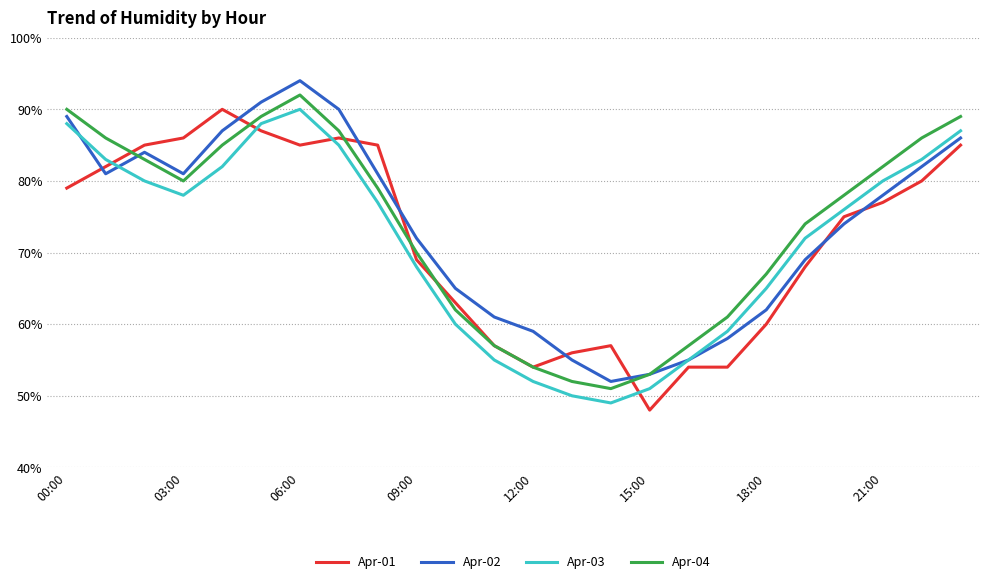

What is the maximum value shown in the chart?

94